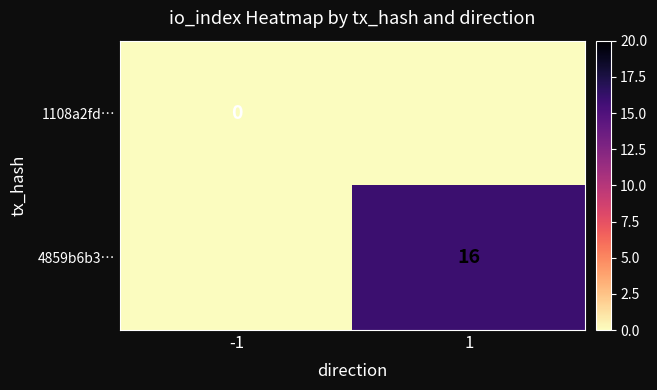

How many series are shown in this chart?

2